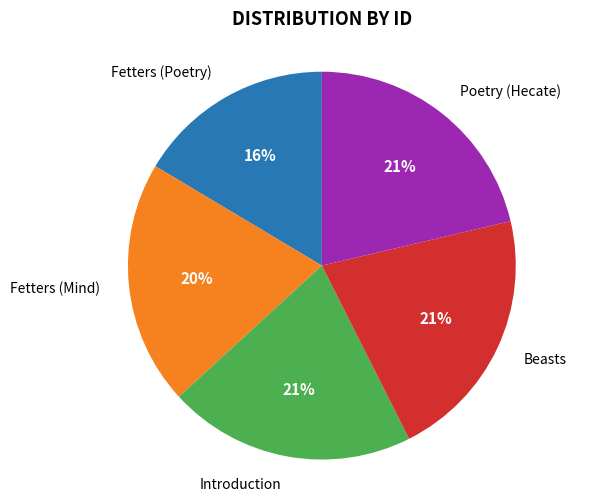

Is there any slice that represents more than half of the pie?

No